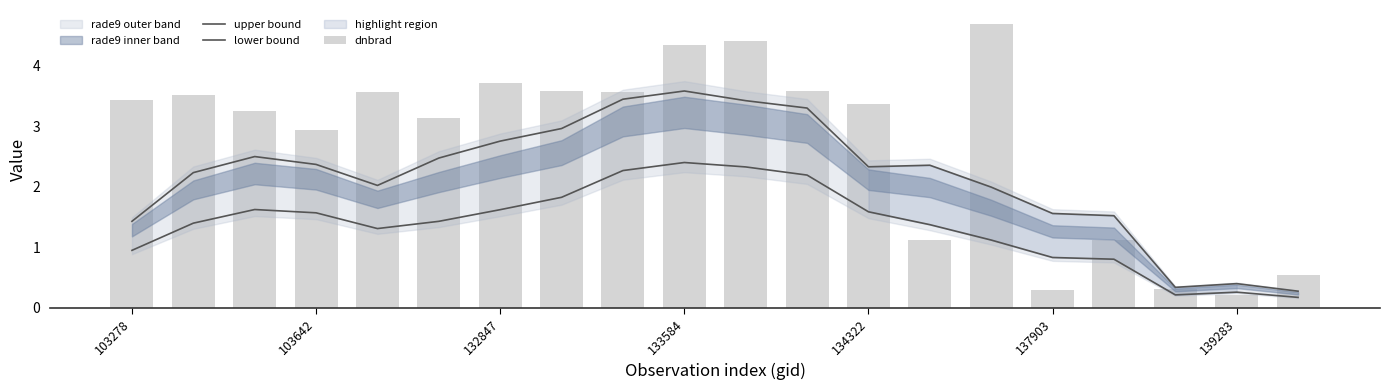

How many values in the dnbrad series are below 3?

7